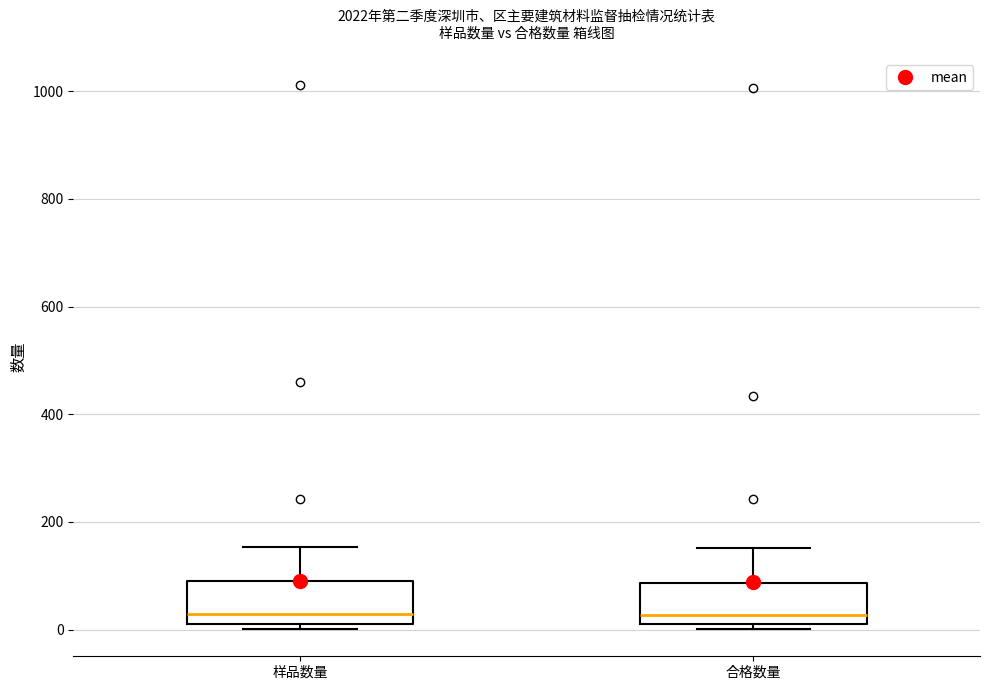

Reading left to right, read every box against the y-axis: the position of its median line, the range the box covers, and the ends of its whiskers. The values are not printed on the chart, so give them approximately, as read against the axis.

样品数量: median 20, box 0 to 80, whiskers 0 (just below the box's lower edge) to 160
合格数量: median 20, box 0 to 80, whiskers 0 (just below the box's lower edge) to 160